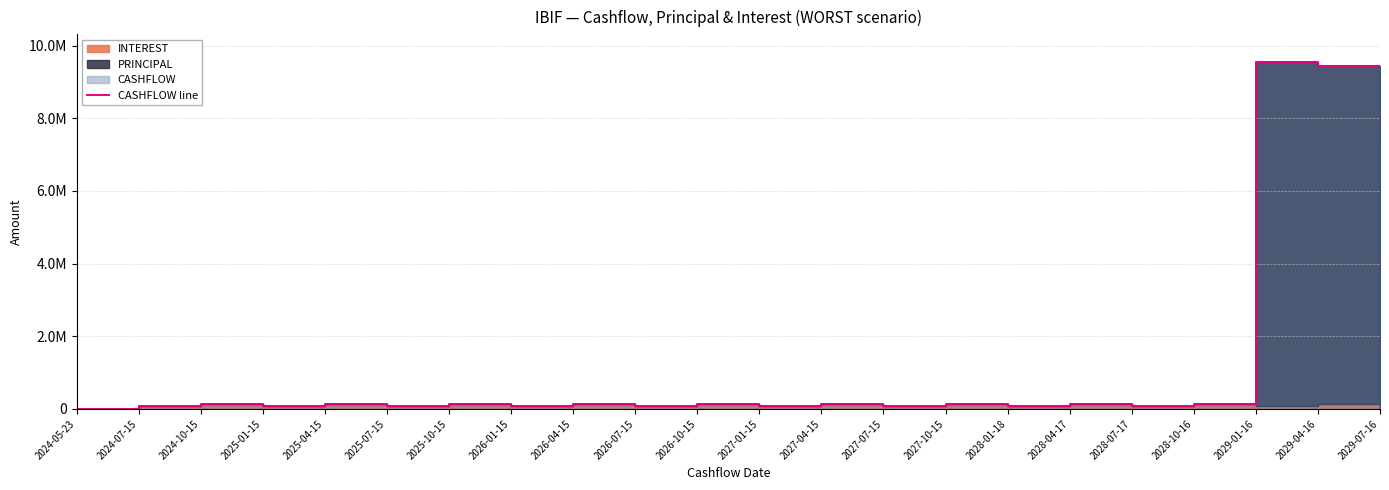

Reading left to right, transcribe all the data shown in this chart.

3918.4	76435.9	136449.1	76435.9	136449.1	76435.9	136449.1	76435.9	136449.1	76435.9	136449.1	76435.9	136449.1	76435.9	136449.1	76435.9	136449.1	76435.9	136449.1	9547053.1	9426806.3	7386510.4